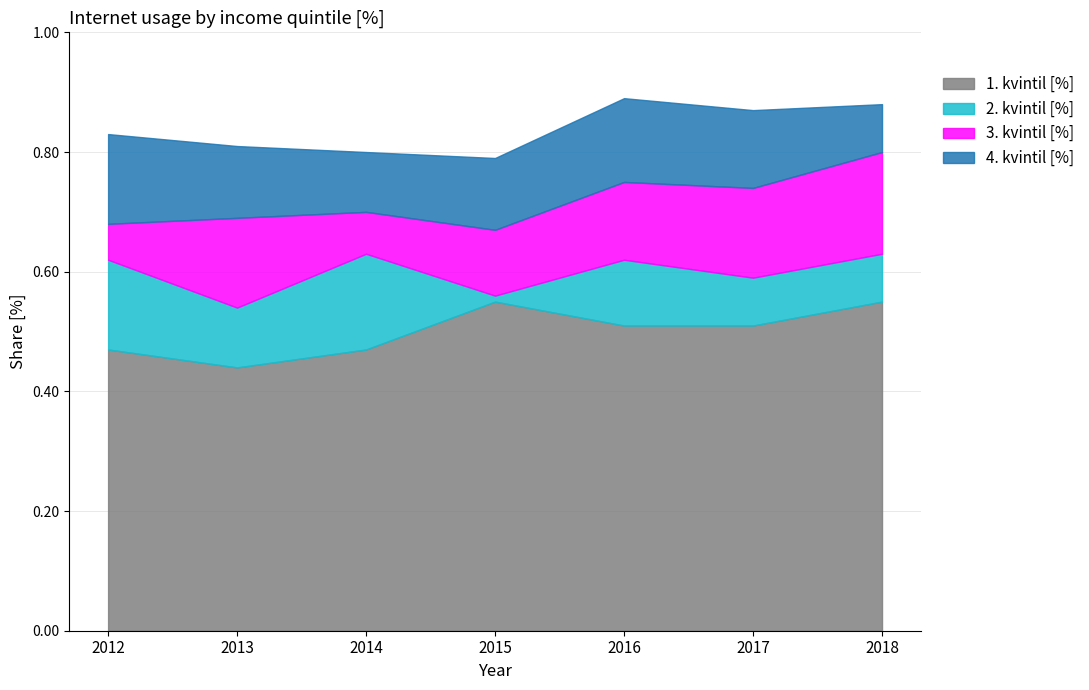

The value of 1. kvintil [%] at 2016 is 51. True or false?

True